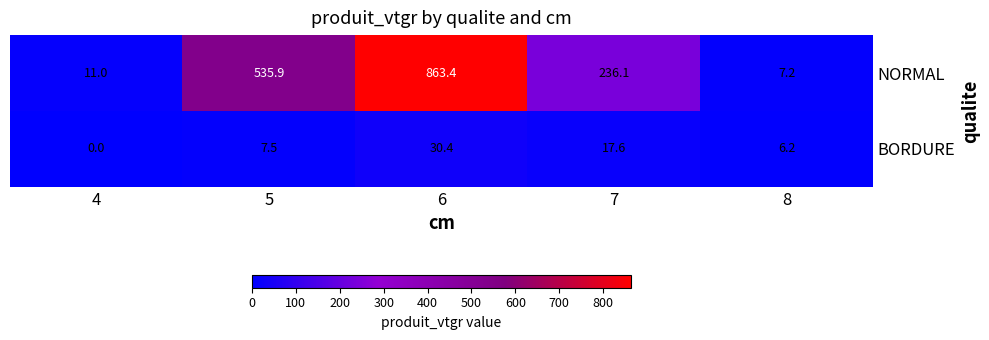

How many distinct data groups are displayed?

2